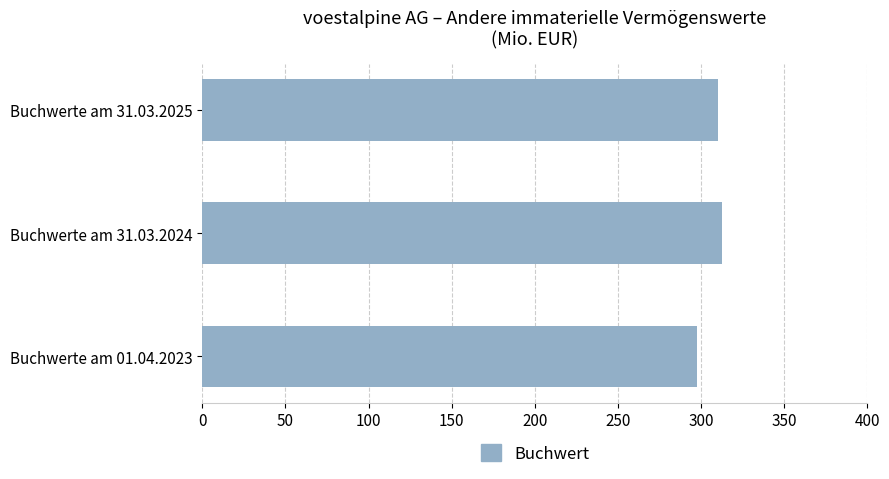

What is the change in value from Buchwerte am 01.04.2023 to Buchwerte am 31.03.2024?

+15.1